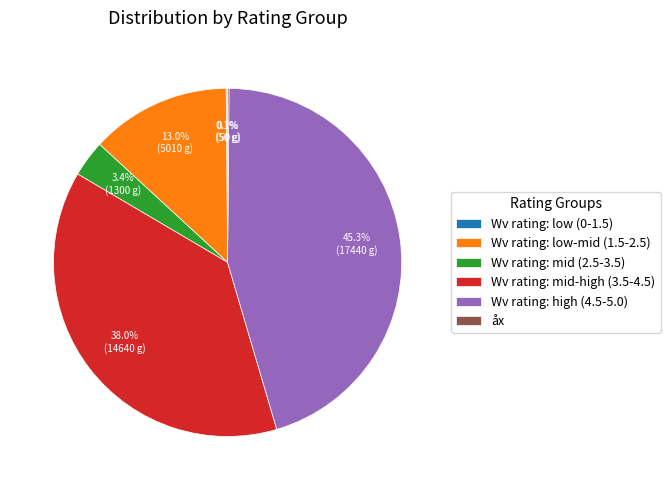

What percentage is NOT represented by Wv rating: mid-high (3.5-4.5)?

62.0%